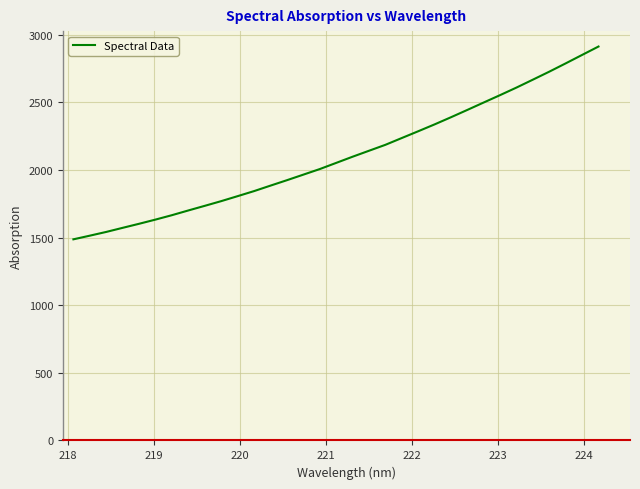

What is the difference between the maximum and minimum values?

1424.9